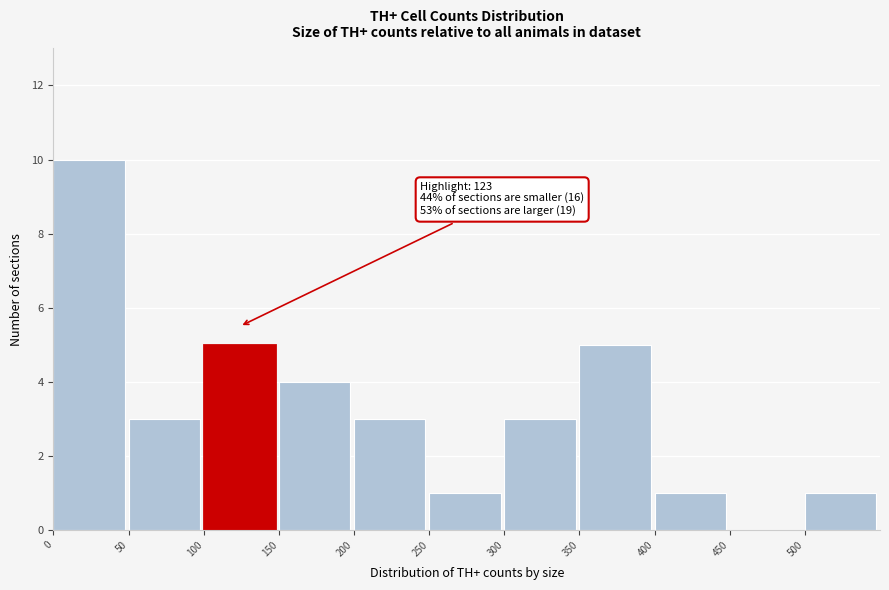

Over which range of the x-axis is the bar tallest?

0 to 50